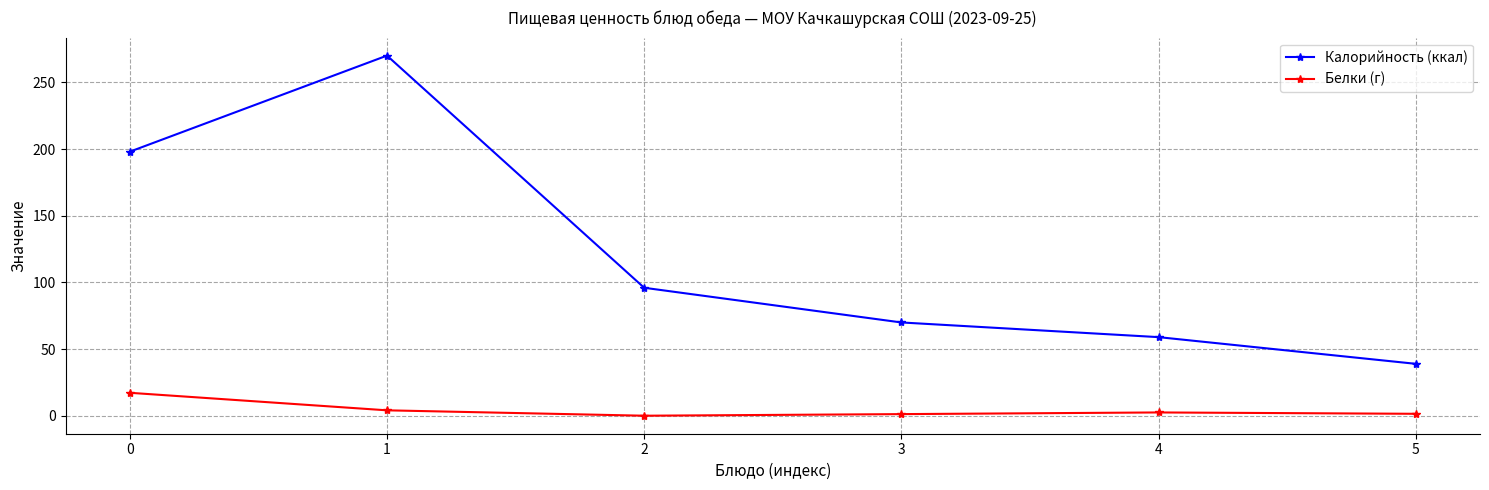

What is the sum of all Калорийность (ккал) values?

732.0